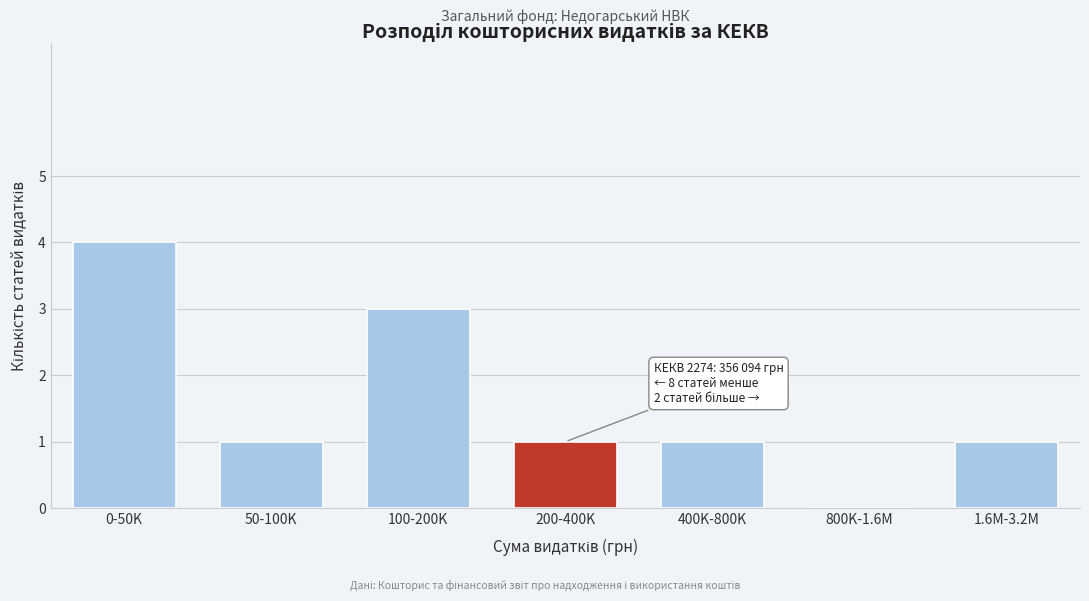

Reading right to left, what are all the values shown in this chart?

1.6M-3.2M=1	800K-1.6M=0	400K-800K=1	200-400K=1	100-200K=3	50-100K=1	0-50K=4